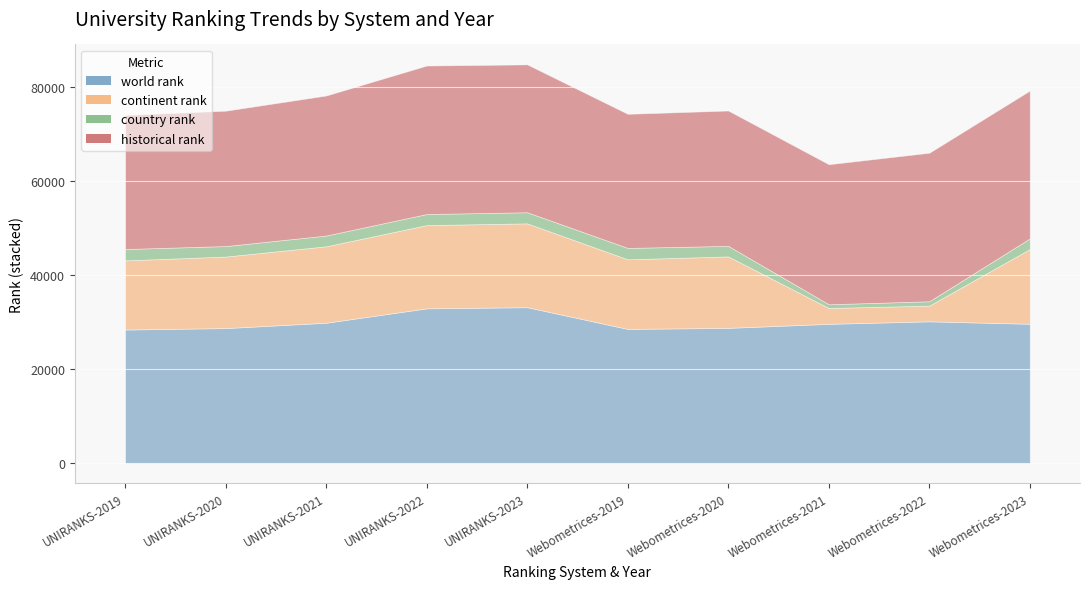

At which category is the sum across all series the highest?

UNIRANKS-2023